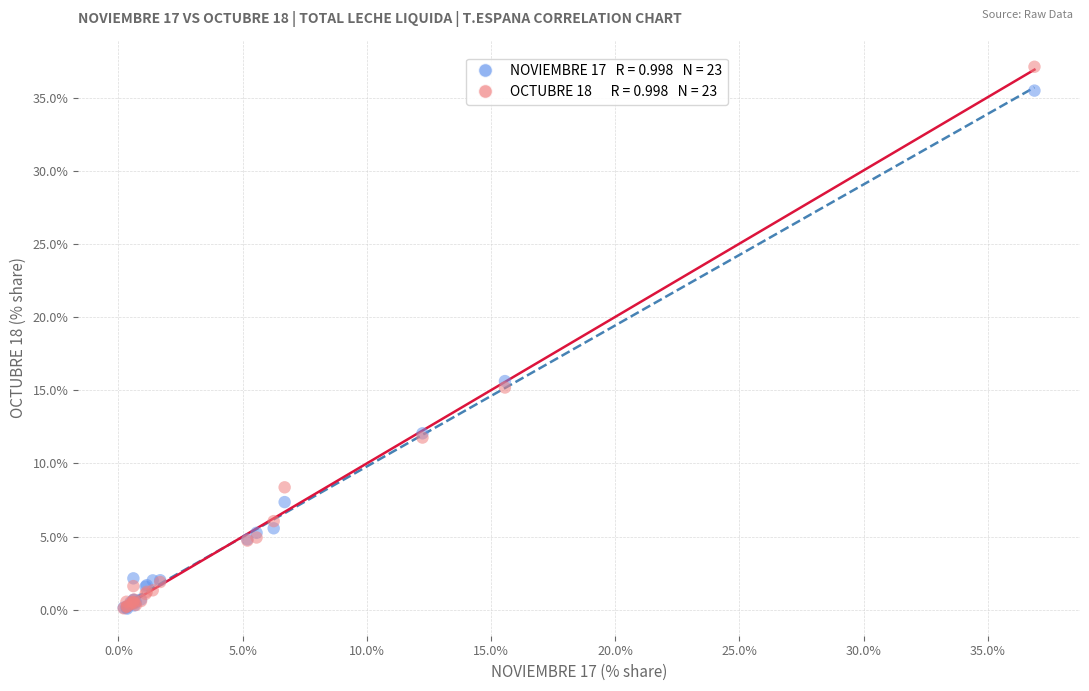

Across all series, what Y value is closest to 18?

15.6